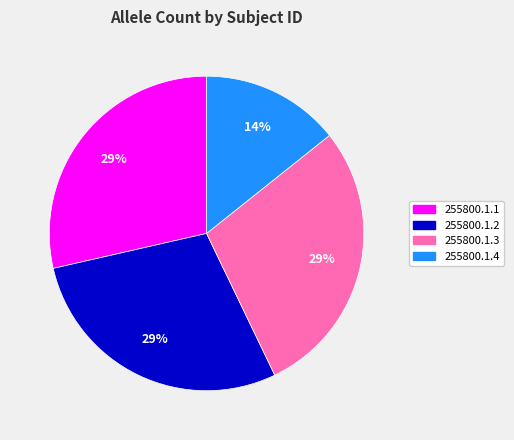

What percentage is the 255800.1.3 slice, to the nearest percent?

29%